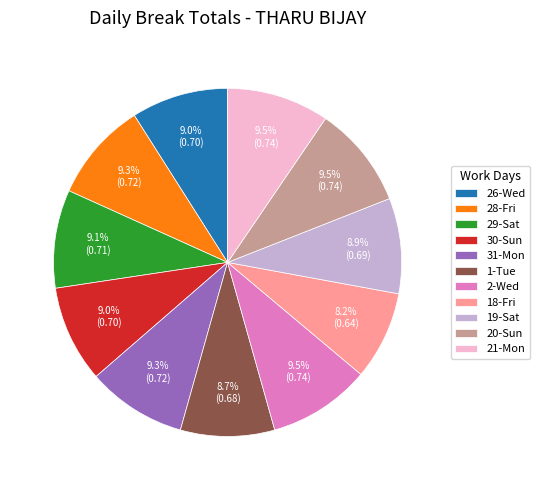

Combined, do 28-Fri and 20-Sun account for over 50%?

No